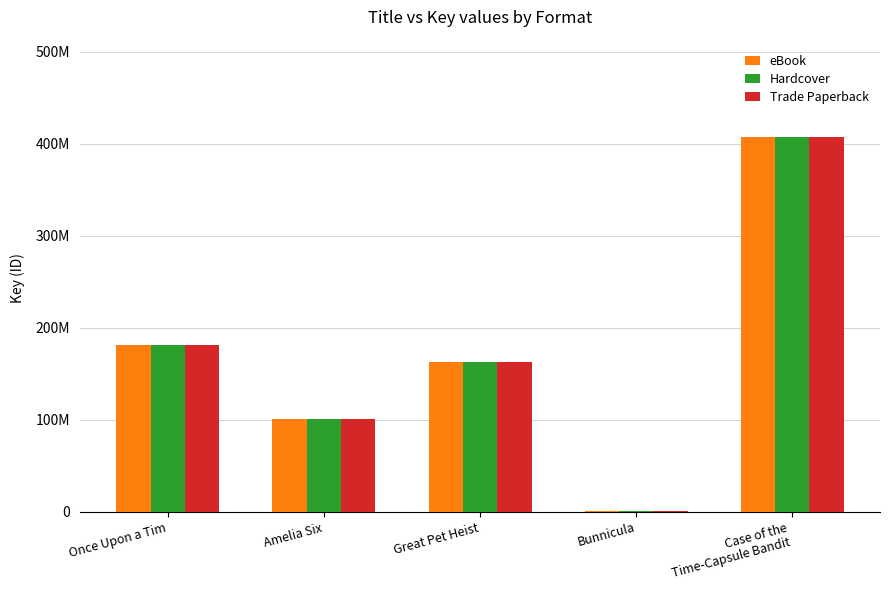

The value of Trade Paperback at Great Pet Heist is 162325998. True or false?

True